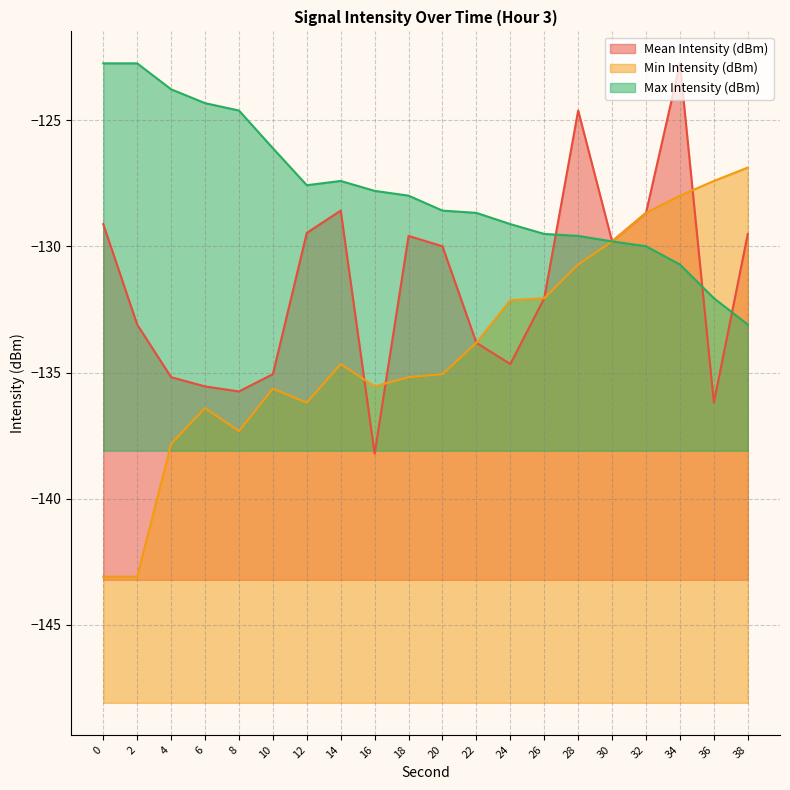

True or false: Min Intensity (dBm) and Max Intensity (dBm) cross at least once.

False